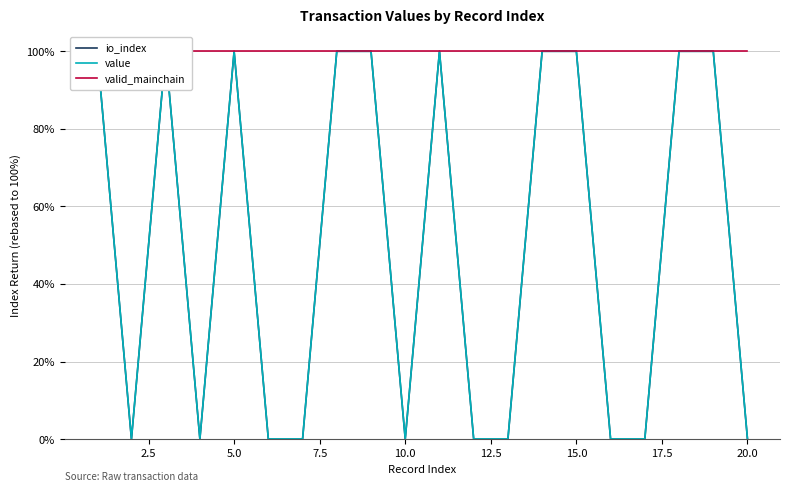

Reading left to right, list all the values displayed in this chart.

io_index: 100.0	0.0	100.0	0.0	100.0	0.0	0.0	100.0	100.0	0.0	100.0	0.0	0.0	100.0	100.0	0.0	0.0	100.0	100.0	0.0
value: 100.0	0.1	100.0	0.1	100.0	0.1	0.1	100.0	100.0	0.1	100.0	0.1	0.1	100.0	100.0	0.1	0.1	100.0	100.0	0.1
valid_mainchain: 100.0	100.0	100.0	100.0	100.0	100.0	100.0	100.0	100.0	100.0	100.0	100.0	100.0	100.0	100.0	100.0	100.0	100.0	100.0	100.0